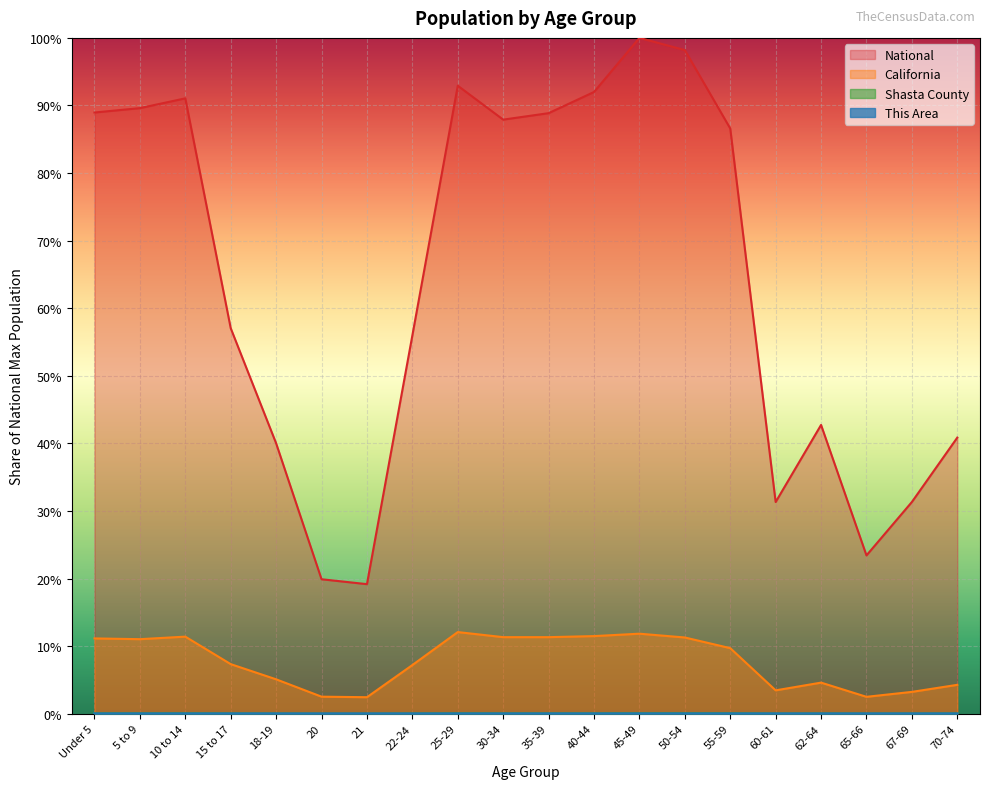

True or false: Shasta County and California intersect in this chart.

False